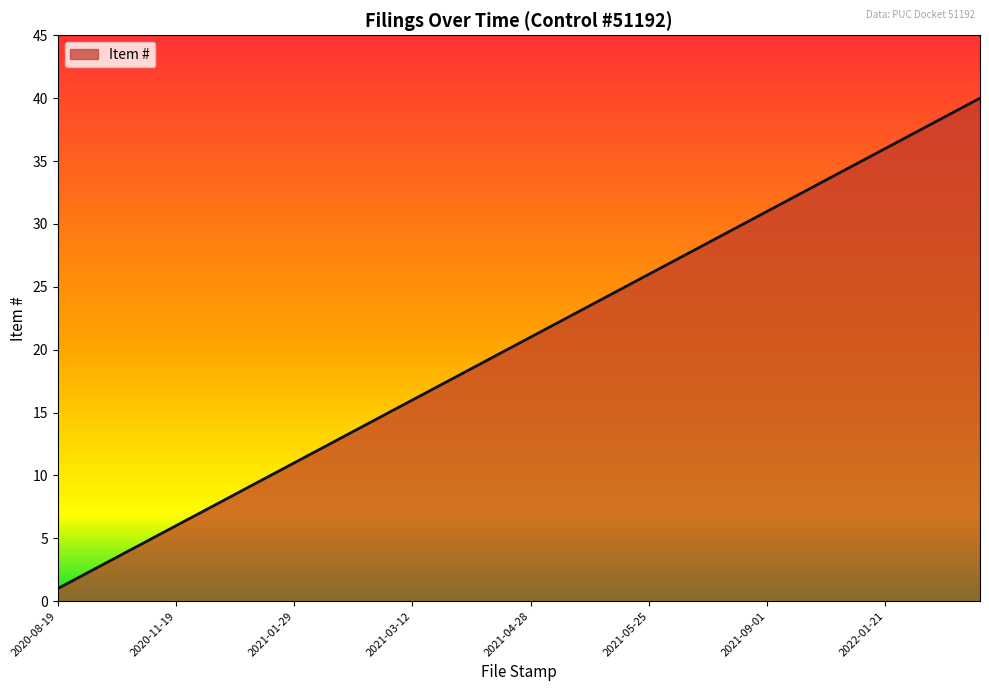

What is the difference between the maximum and minimum values?

39